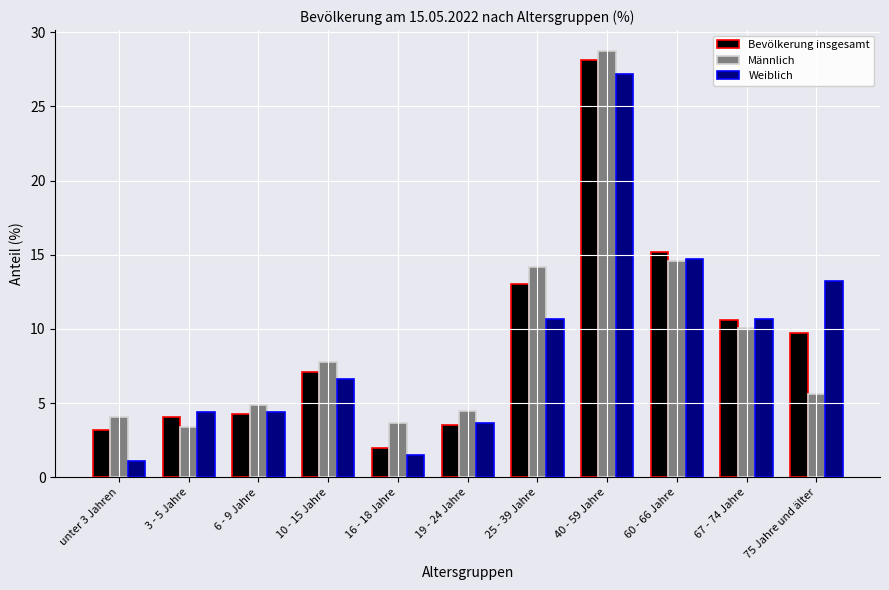

Between 19 - 24 Jahre and 75 Jahre und älter, which series saw the biggest shift?

Weiblich